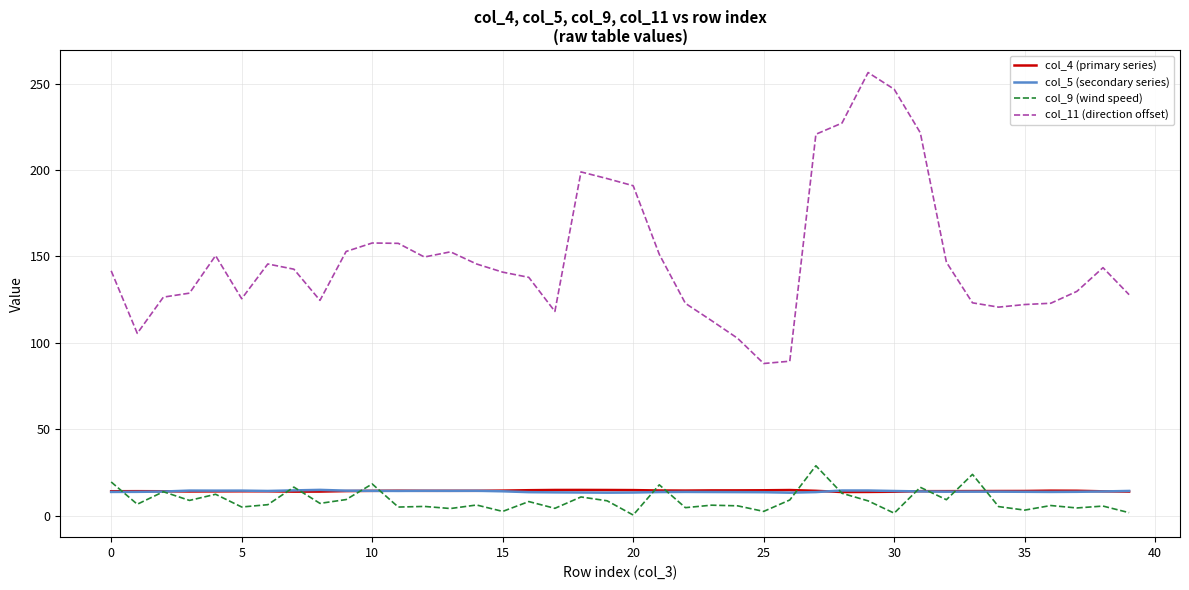

Which series has the largest total across all categories?

col_11 (direction offset)